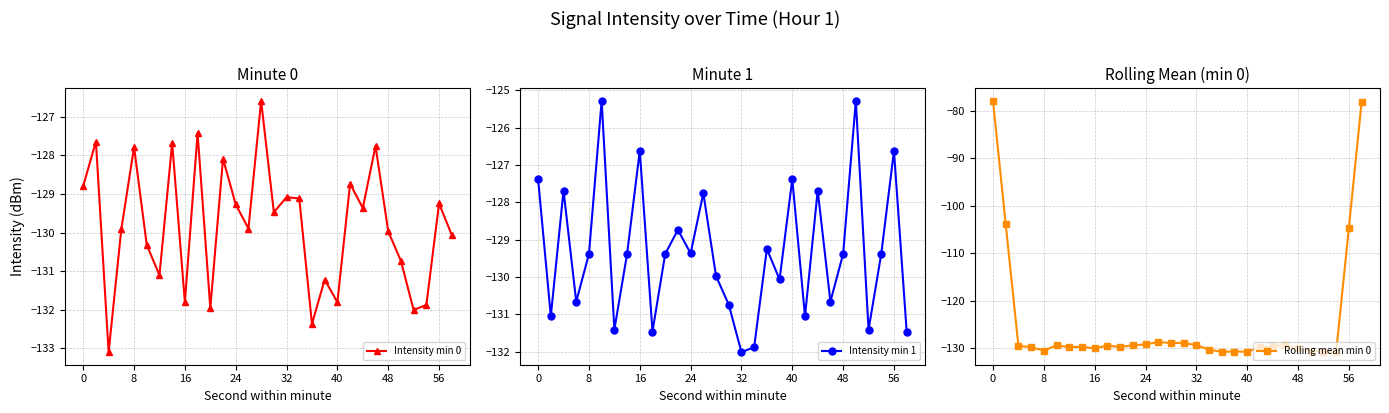

What is the highest value of the Rolling mean min 0 series?

-77.9